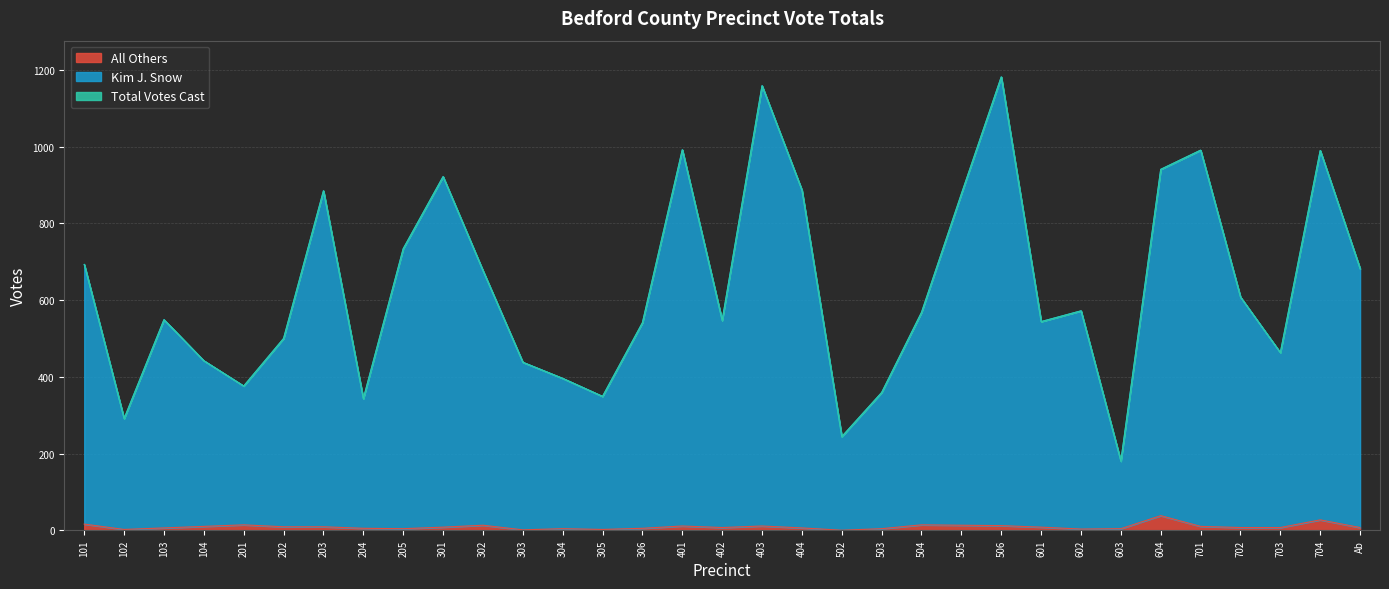

Where is Total Votes Cast nearest to the value 681?

Ab